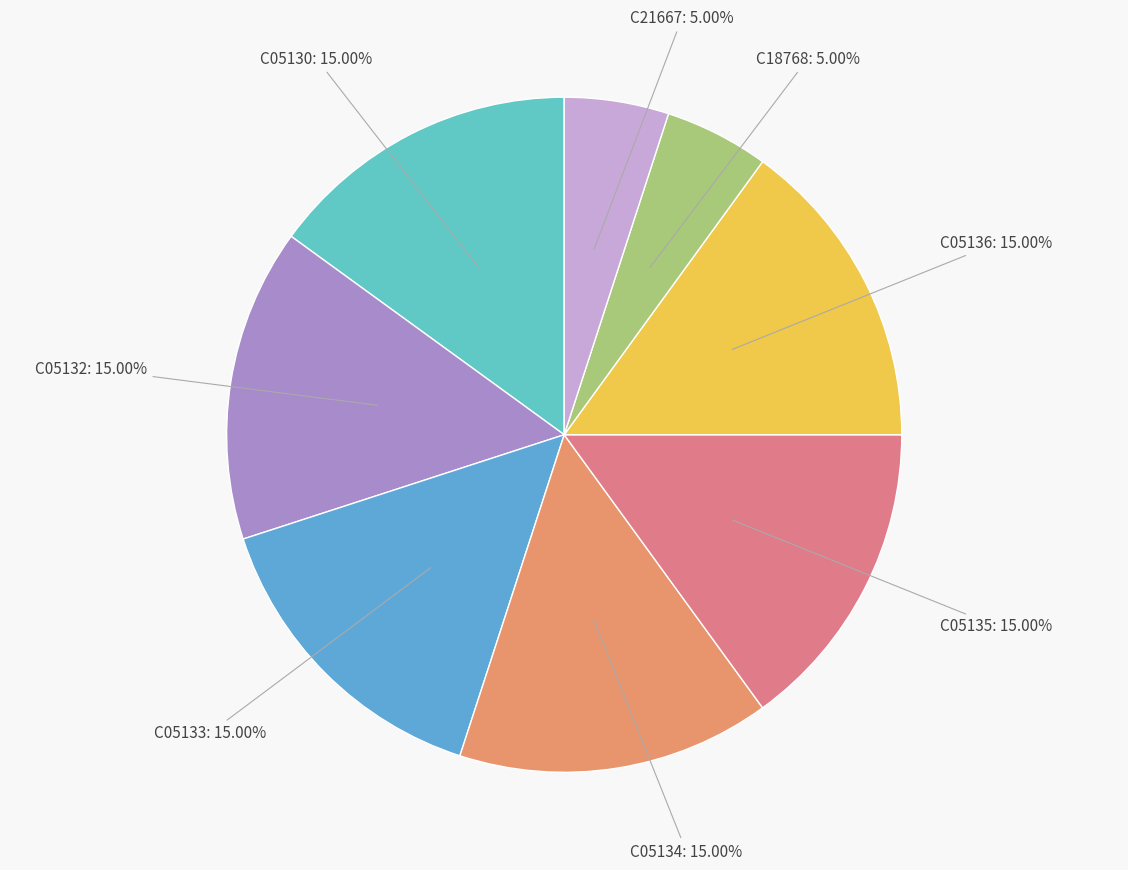

What percentage do C05130 and C05136 together represent?

30.0%